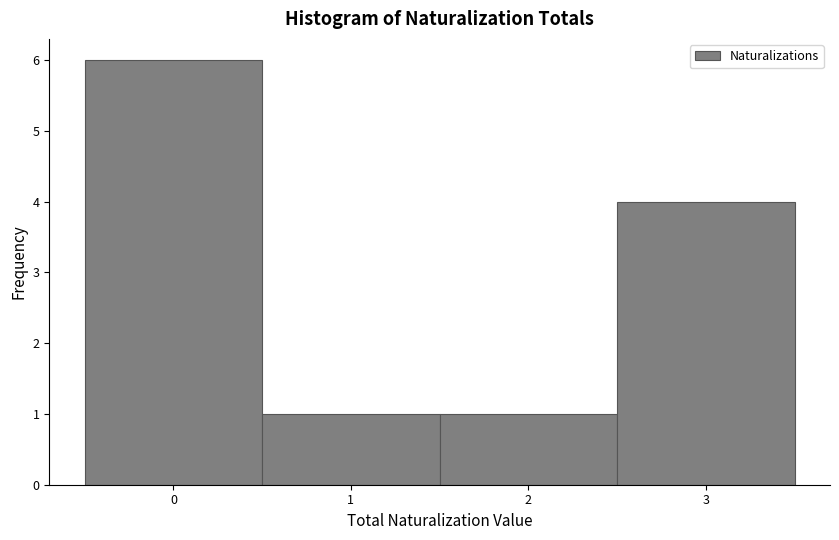

Over which range of the x-axis is the bar tallest?

-0.5 to 0.5